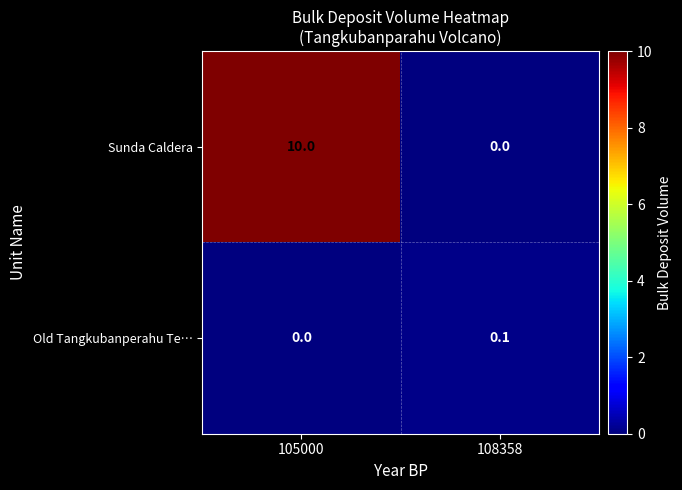

Which label corresponds to the largest value in the chart?

105000